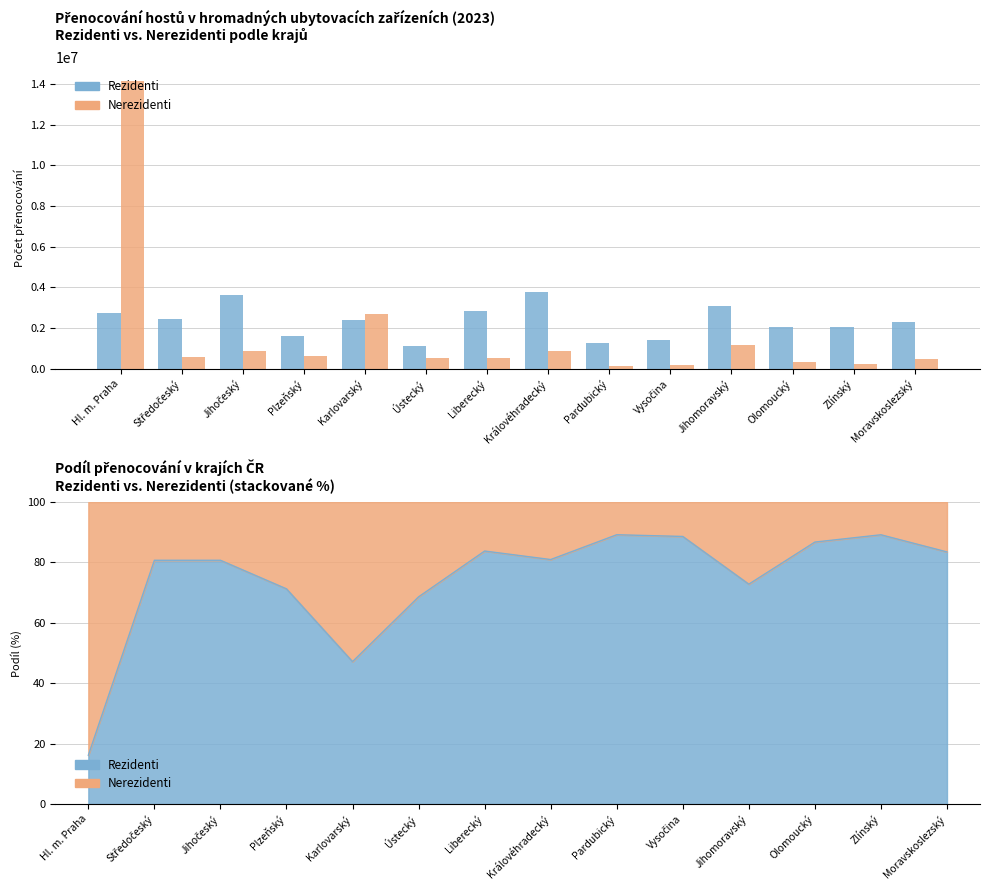

Which series has the widest spread of values?

Nerezidenti